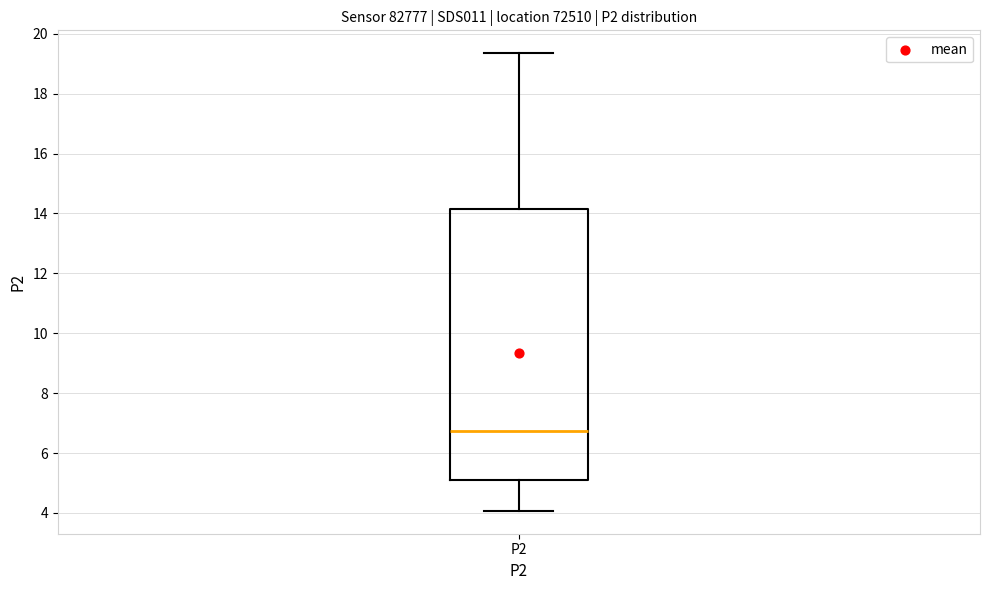

Read this box plot against the y-axis: the position of the median line, the range covered by the box, and the ends of both whiskers. The values are not printed on the chart, so give them approximately, as read against the axis.

median 6.8, box 5.0 to 14.2, whiskers 4.0 to 19.4